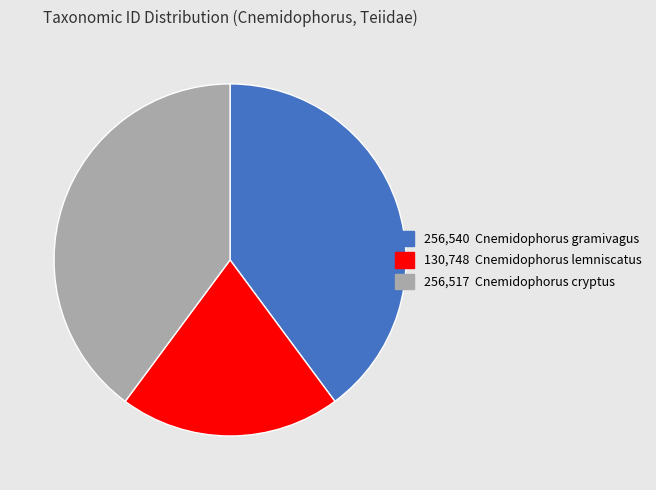

Is there a majority slice in this chart?

No